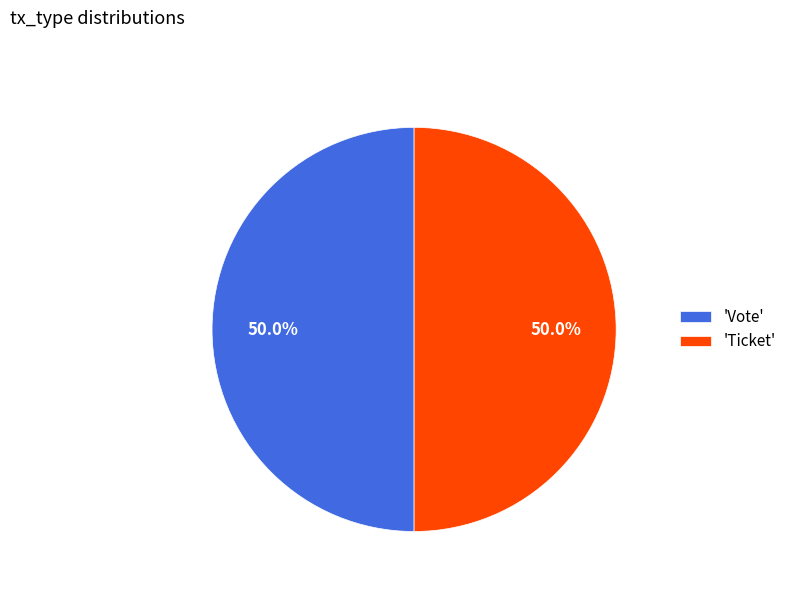

What is the ratio of the value at 'Vote' to the value at 'Ticket'?

1.0